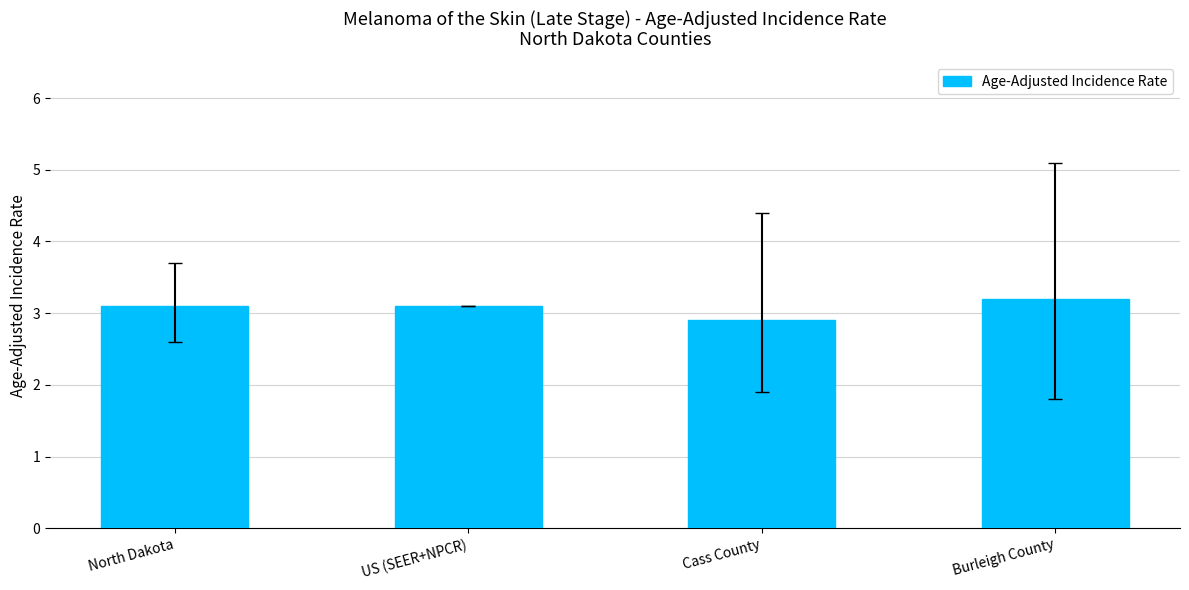

Reading right to left, what are all the values shown in this chart?

Burleigh County=3.2	Cass County=2.9	US (SEER+NPCR)=3.1	North Dakota=3.1